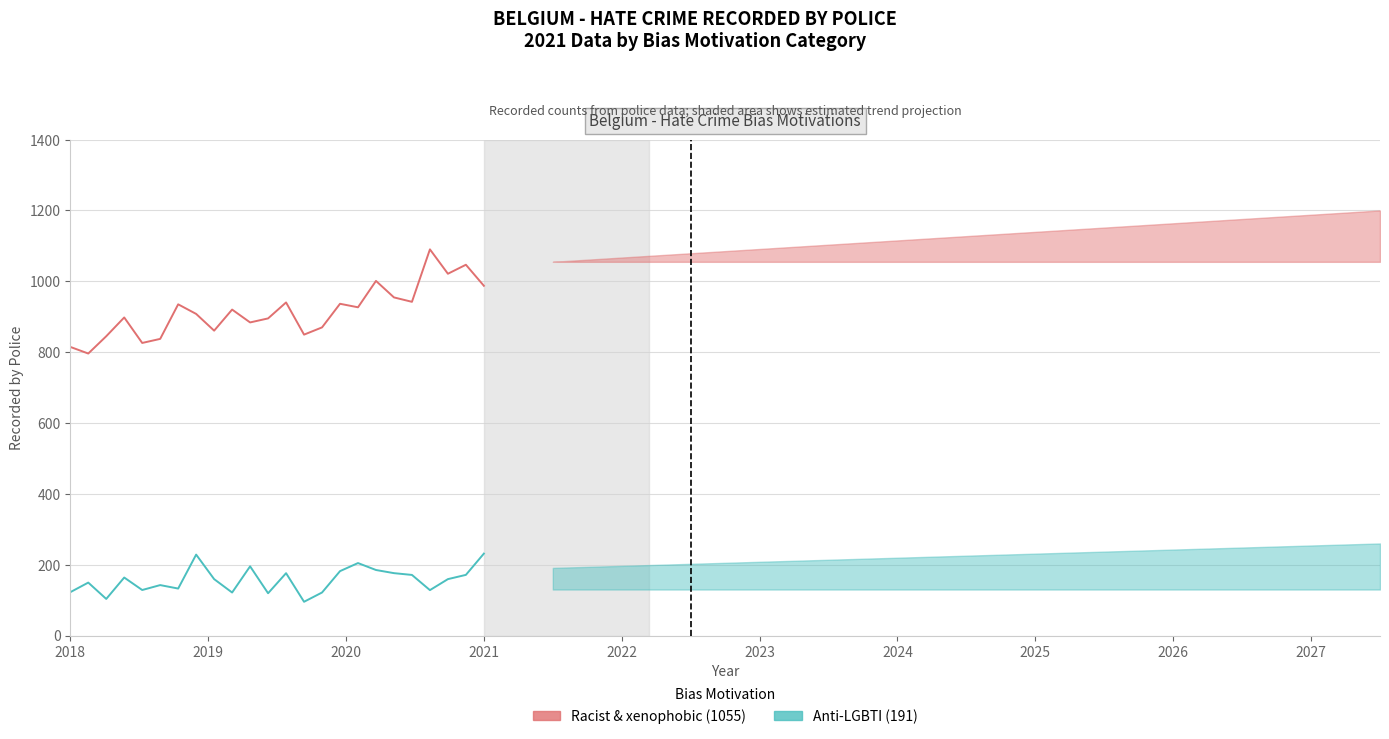

How many lines are shown in the chart?

2